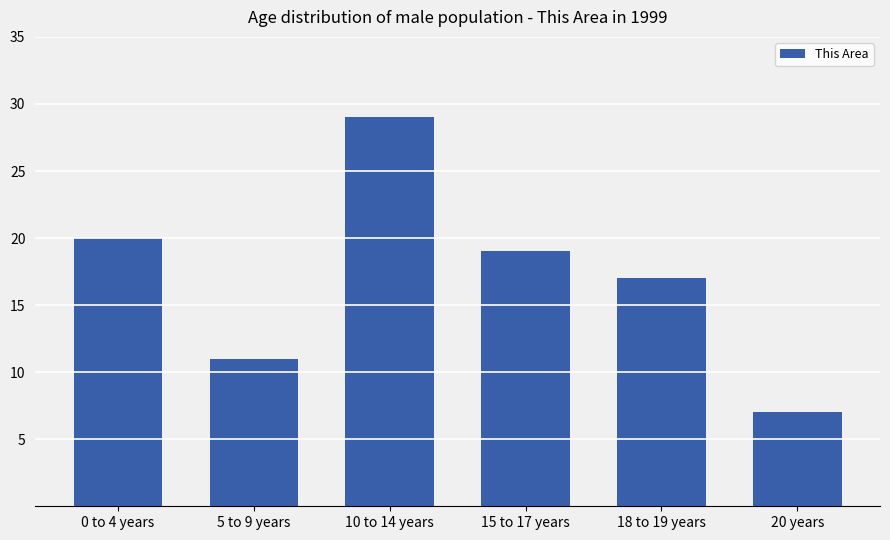

List the labels in order of value, largest first.

10 to 14 years, 0 to 4 years, 15 to 17 years, 18 to 19 years, 5 to 9 years, 20 years